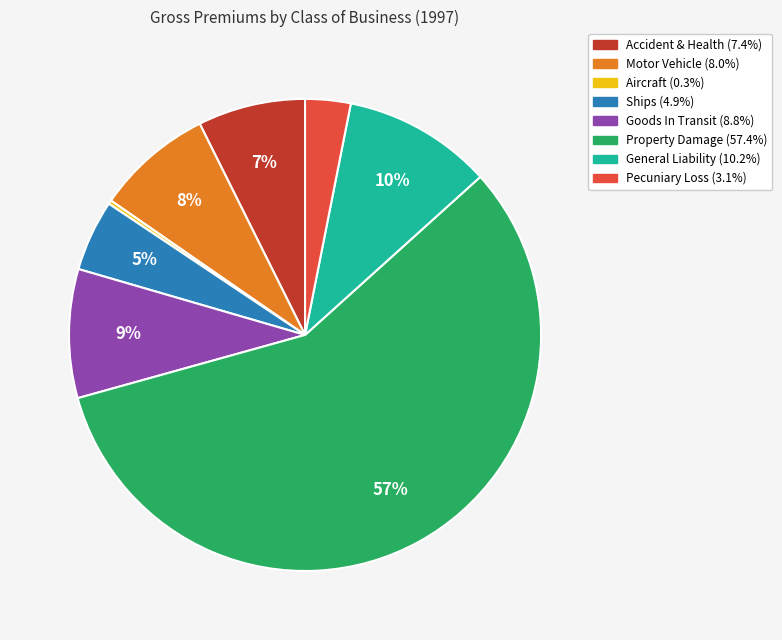

Is there any slice that represents more than half of the pie?

Yes